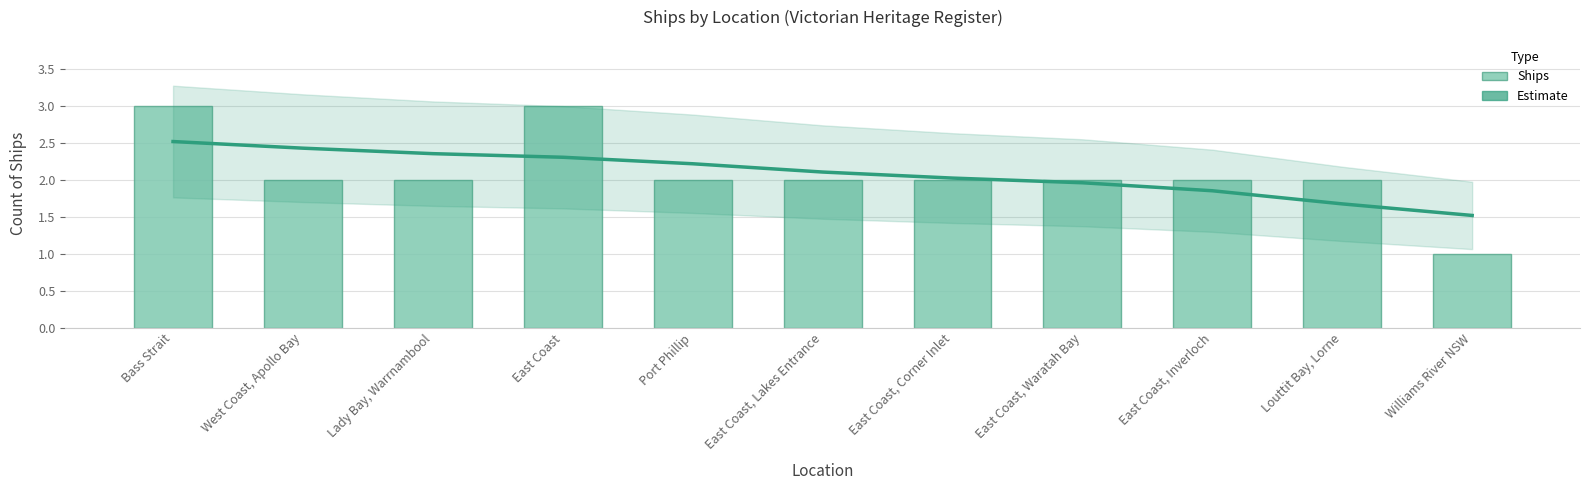

The value of Count at West Coast, Apollo Bay is 0.5. True or false?

False